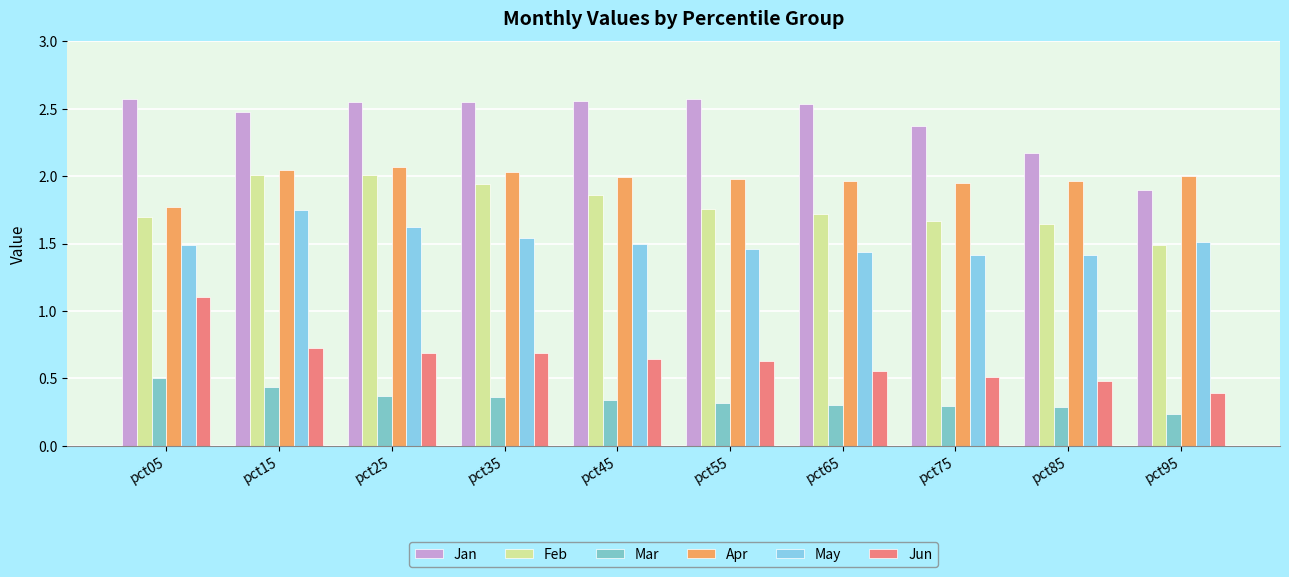

At pct85, list the series in order from largest to smallest.

Jan, Apr, Feb, May, Jun, Mar